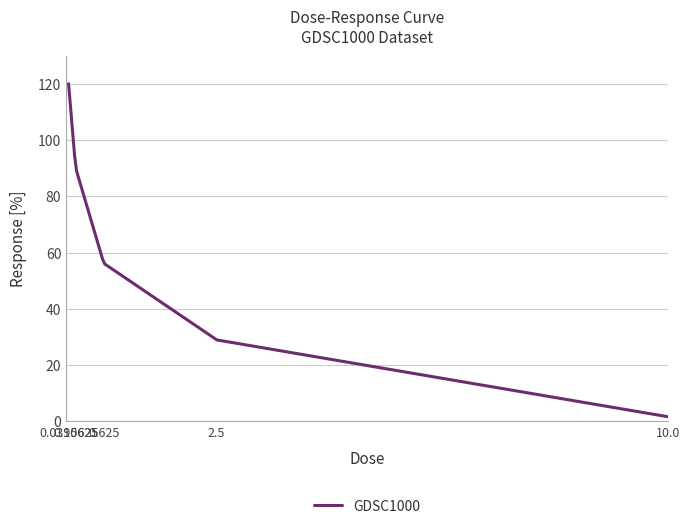

What is the difference between the maximum and minimum values?

118.5